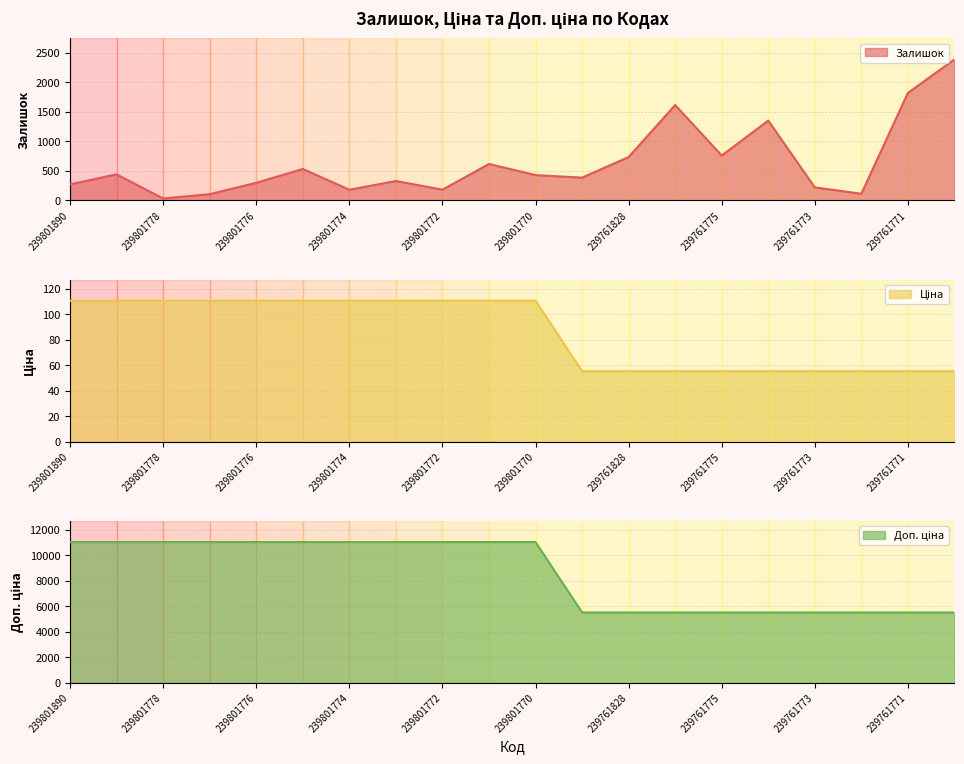

Which series has the largest total across all categories?

Доп. ціна